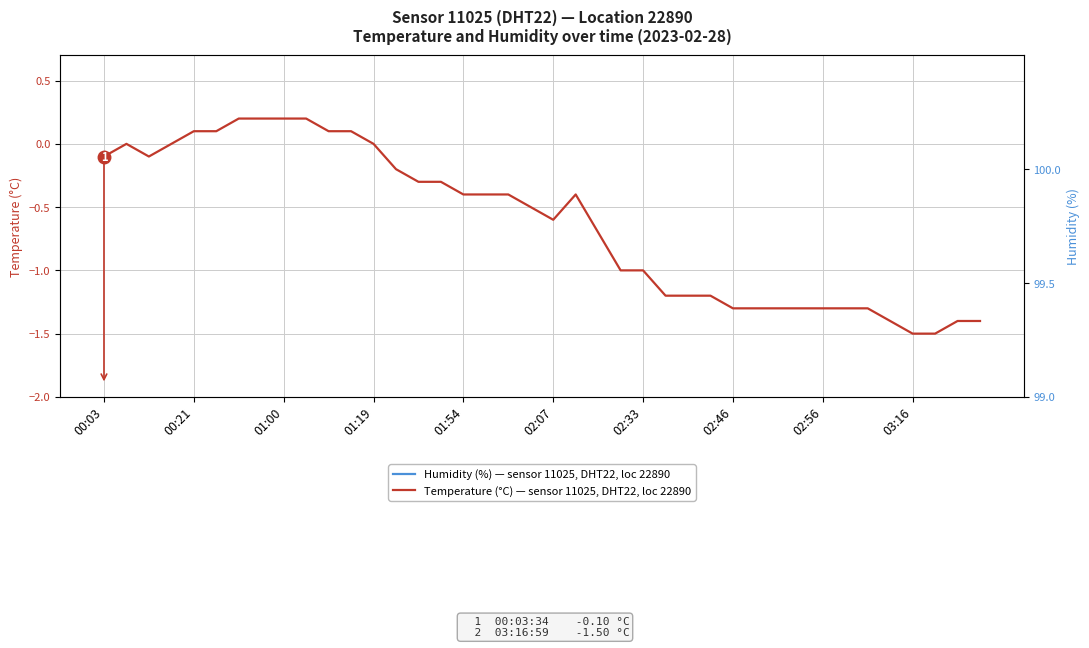

Between 01:00 and 13, which series saw the biggest shift?

Temperature (°C) — sensor 11025, DHT22, loc 22890